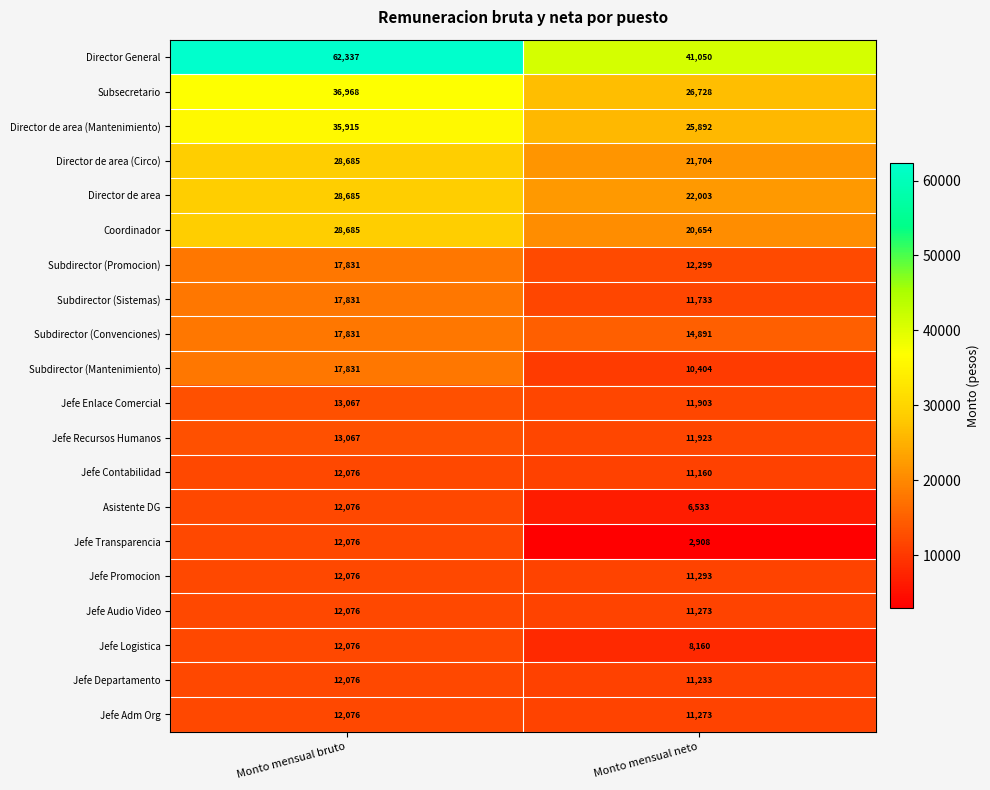

List the labels in order of Asistente DG value, largest first.

Monto mensual bruto, Monto mensual neto